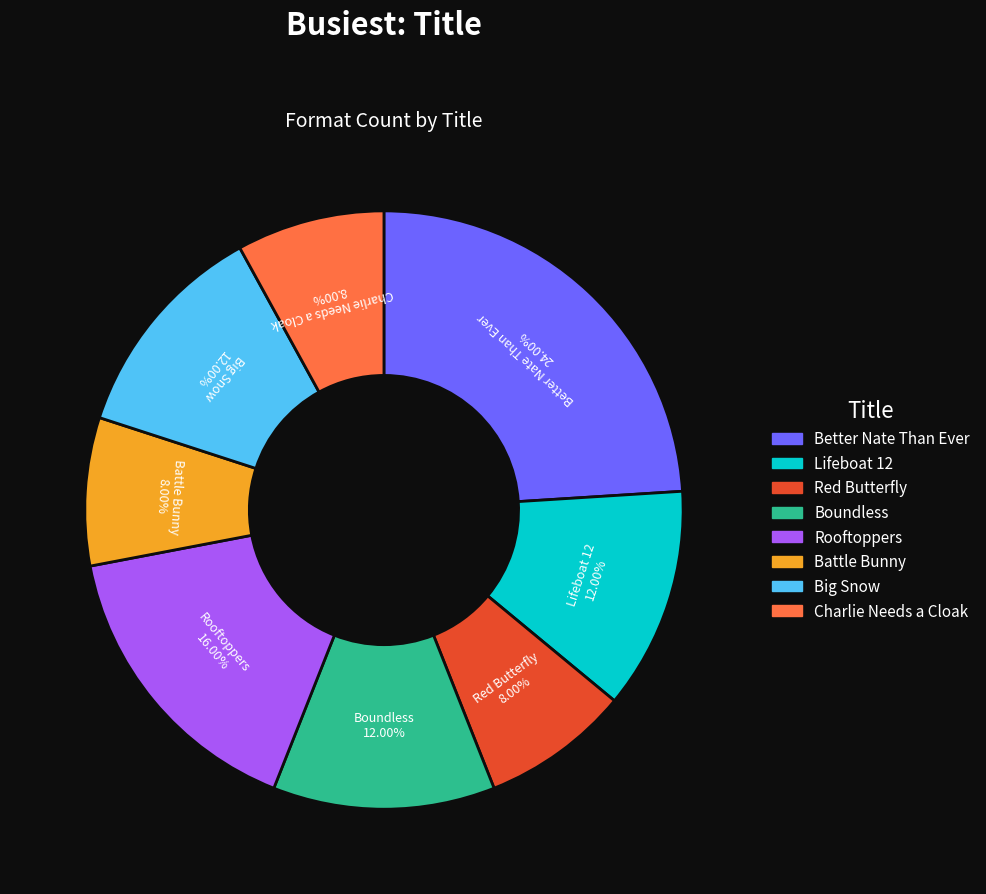

Is it true that Charlie Needs a Cloak is 1% of the pie?

False